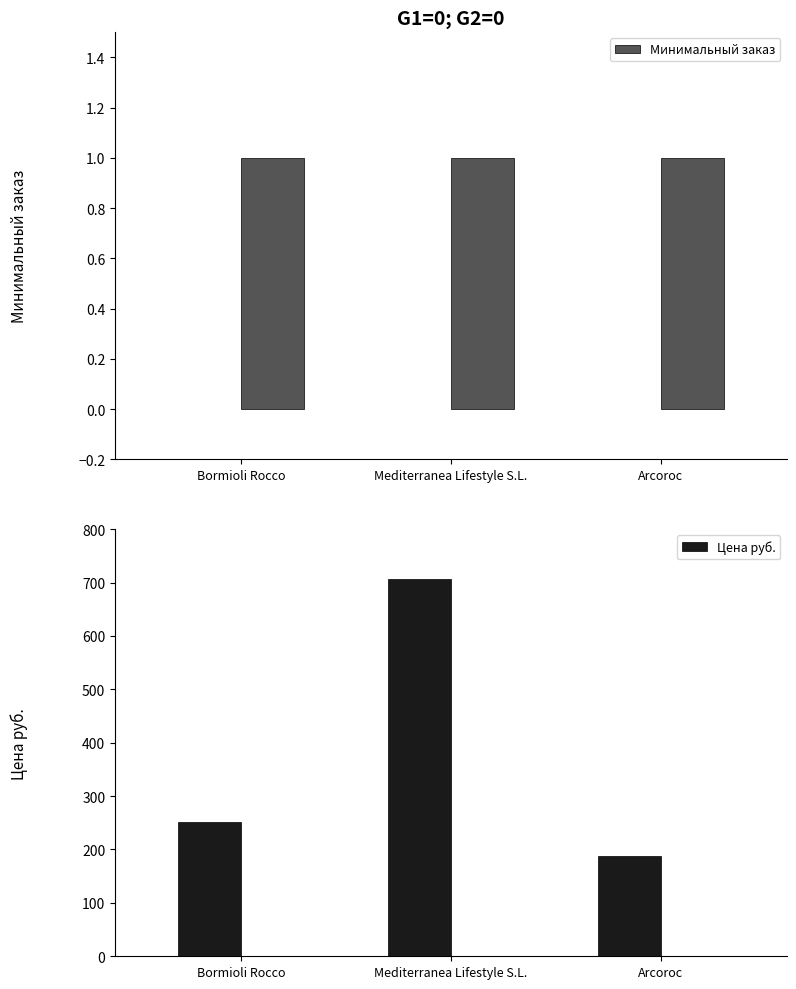

At how many categories does at least one series exceed 301?

1